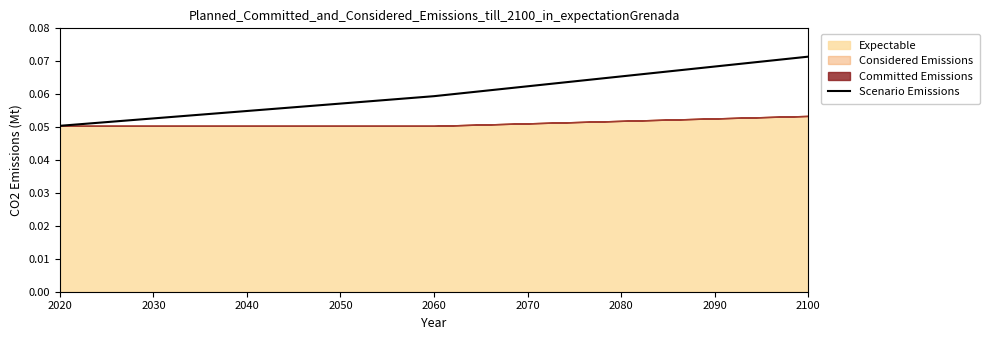

List the labels in order of Scenario Emissions value, largest first.

2100, 2060, 2040, 2020